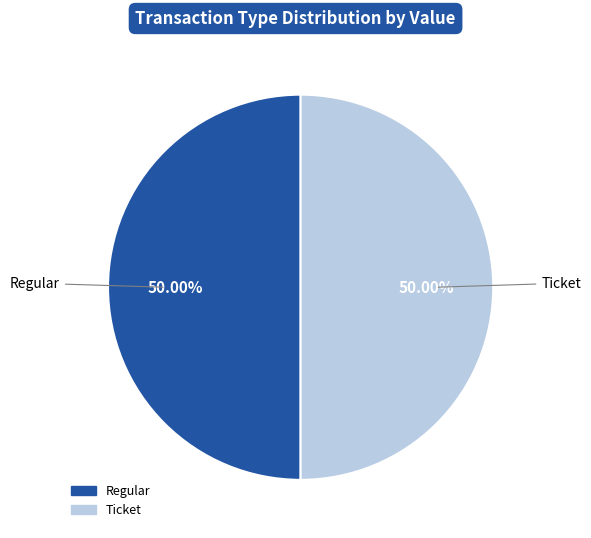

How many segments does this pie chart have?

2